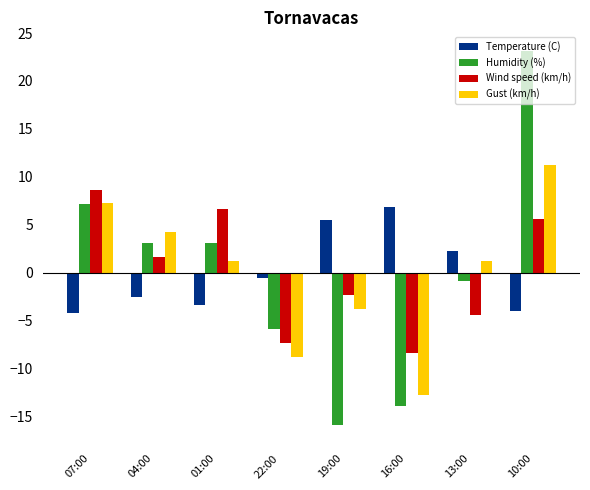

What is the minimum value shown in the chart?

-15.9